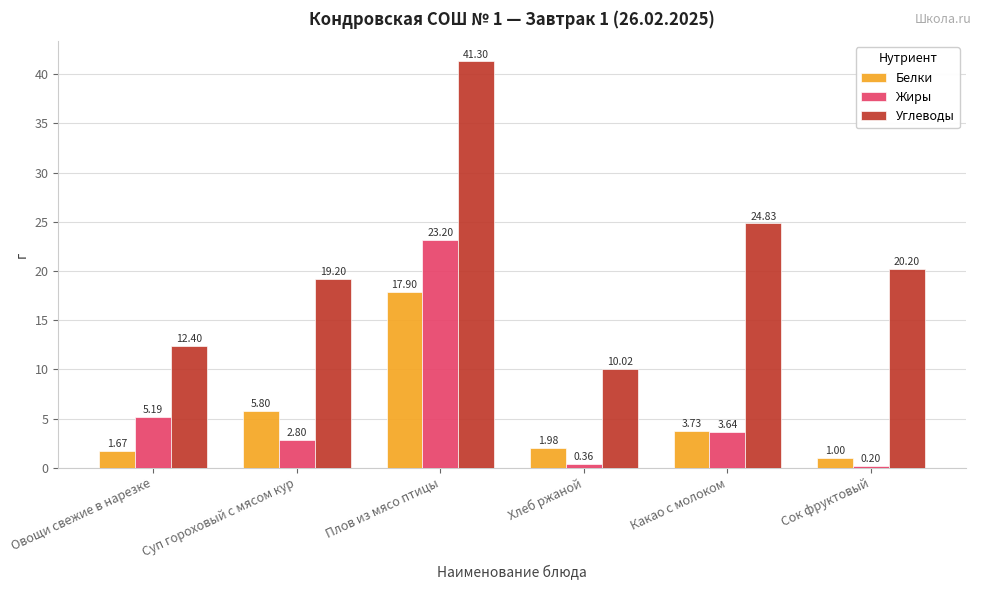

What is the sum of the Белки values at Хлеб ржаной and Сок фруктовый?

3.0